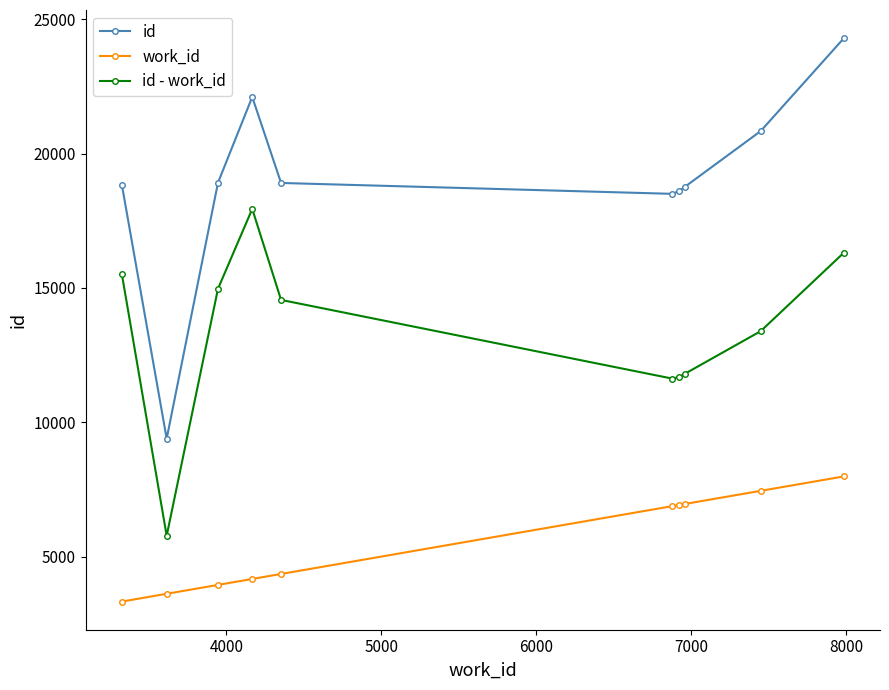

Rank the series by their average value, from highest to lowest.

id, id - work_id, work_id